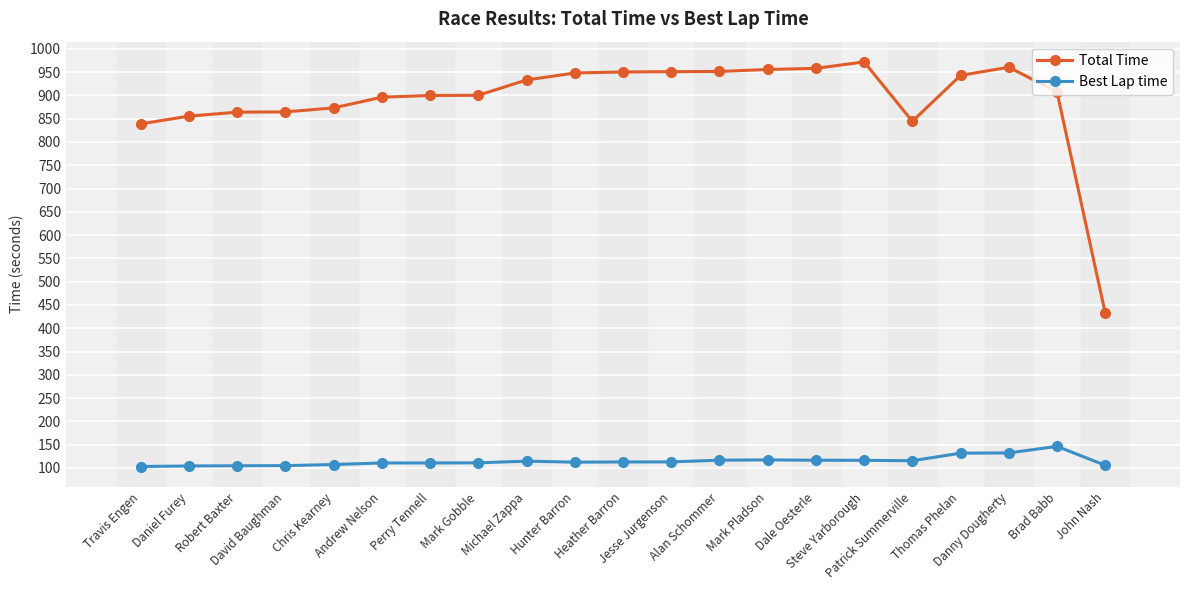

What is the sum of all Total Time values?

18699.9